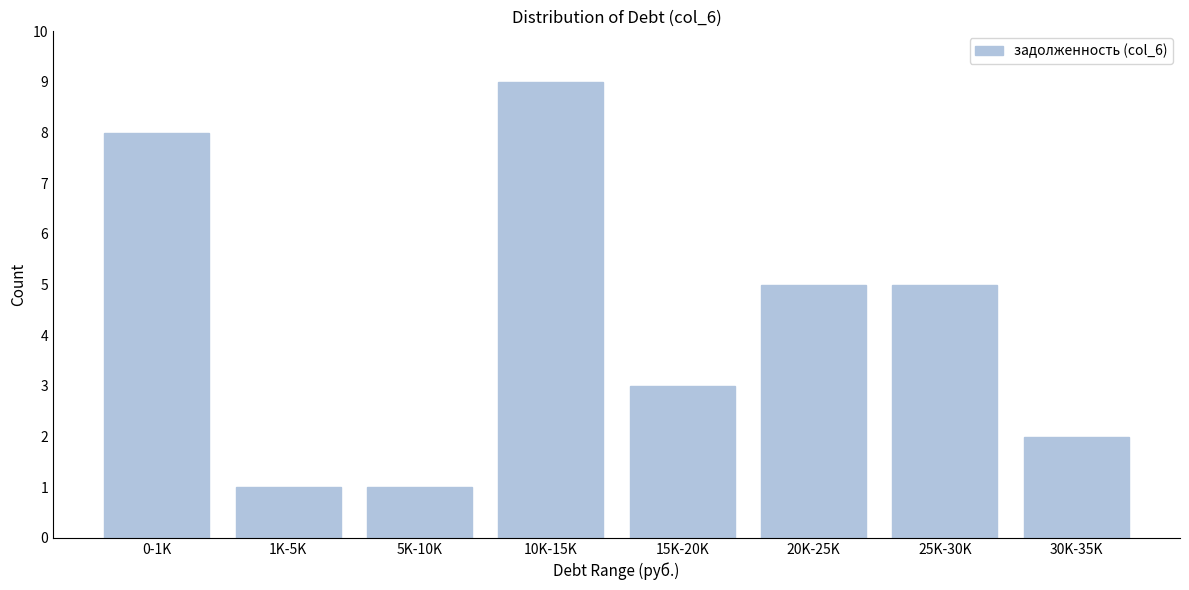

Reading left to right, extract all data points from this chart.

0-1K=8	1K-5K=1	5K-10K=1	10K-15K=9	15K-20K=3	20K-25K=5	25K-30K=5	30K-35K=2